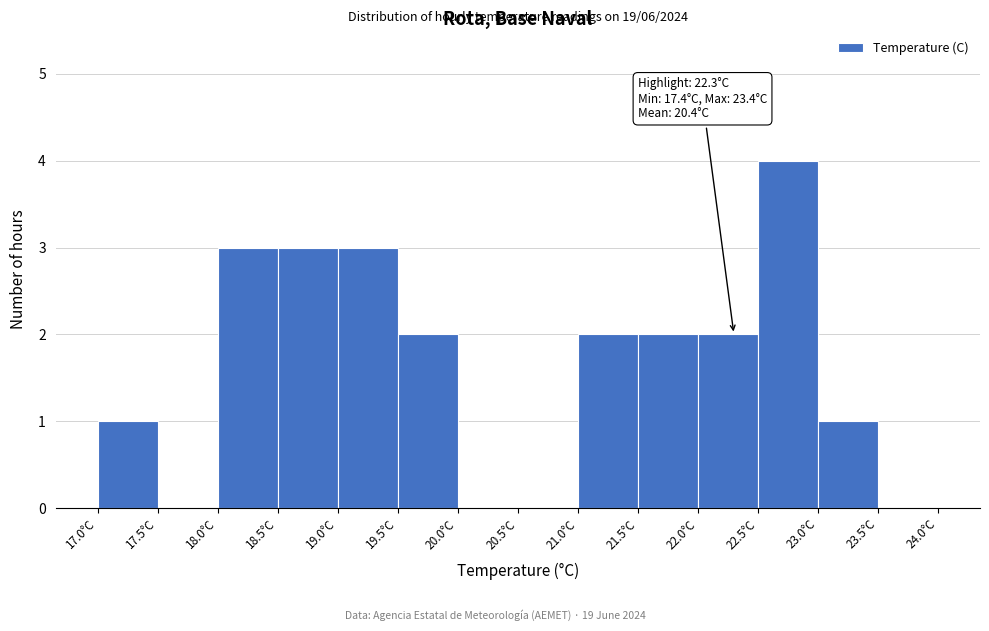

Over which range of the x-axis is the bar tallest?

22.5 to 23.0